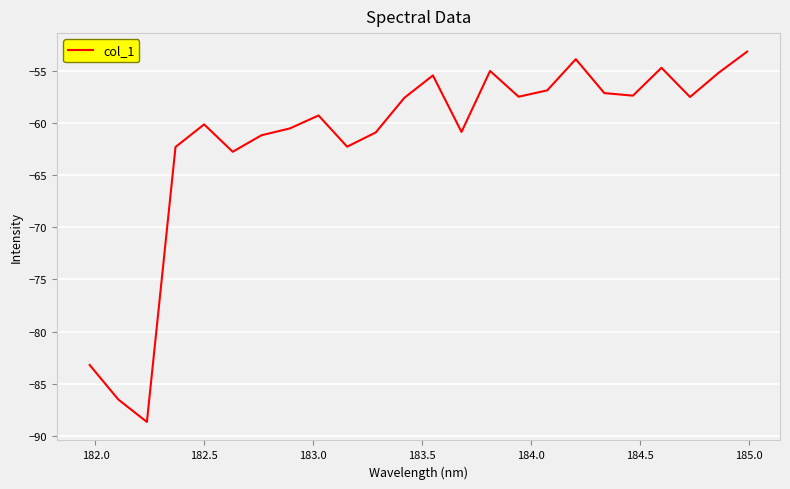

What is the difference between the maximum and minimum values?

35.5